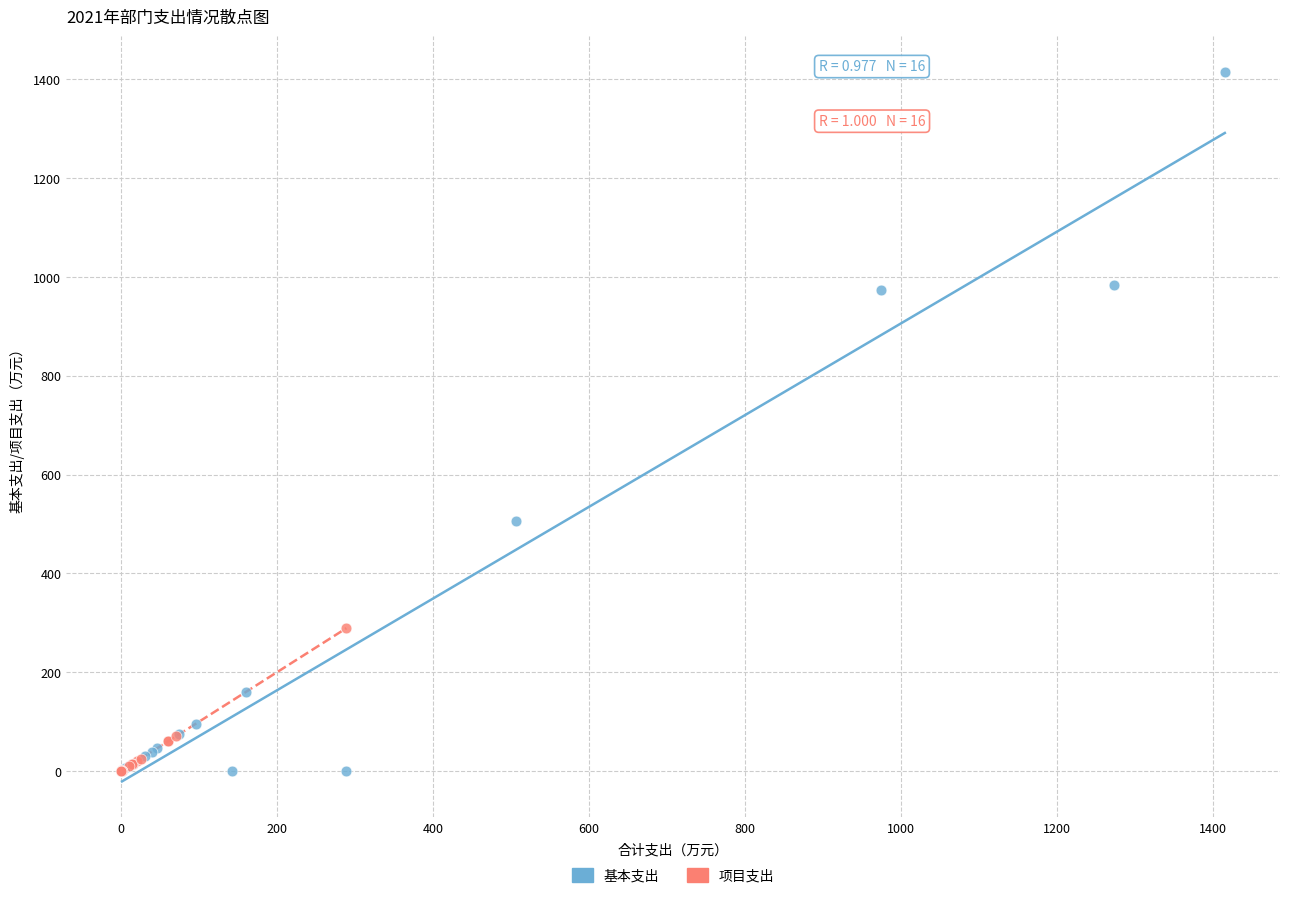

Which series contains the highest Y value?

基本支出